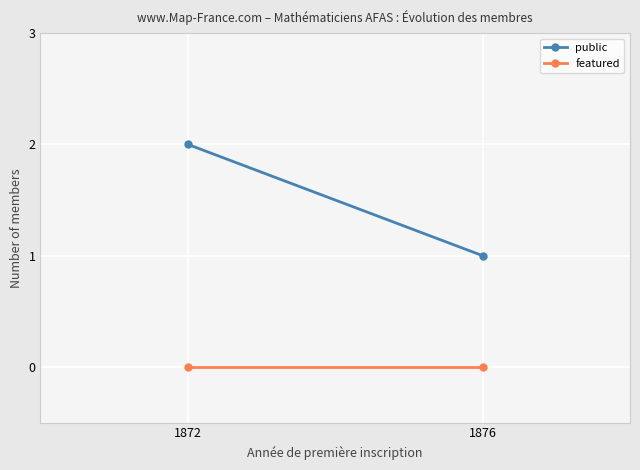

Between 1872 and 1876, which is larger?

1872